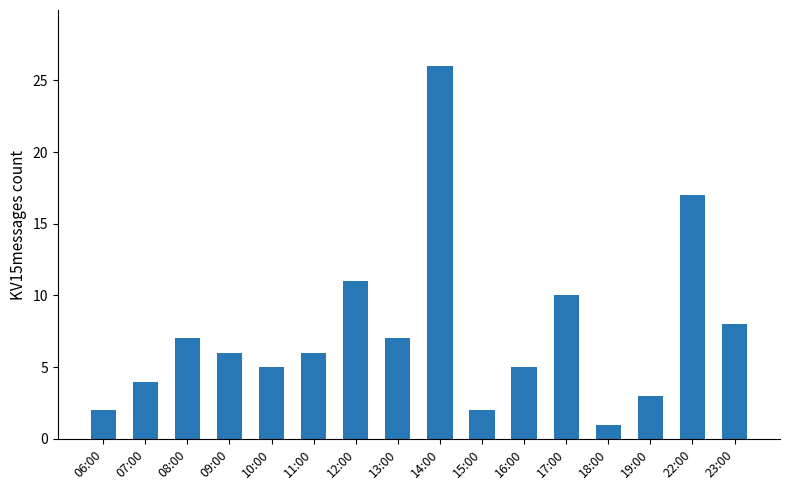

What is the change in value from 16:00 to 19:00?

-2